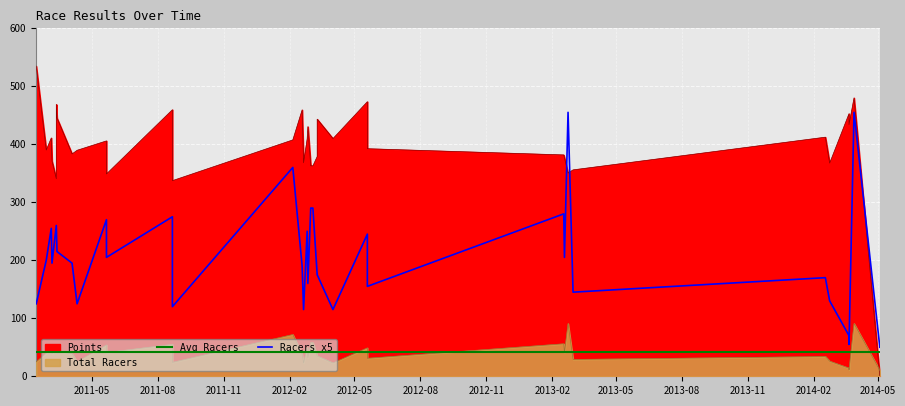

How many interior local peaks does the Total Racers series have?

10